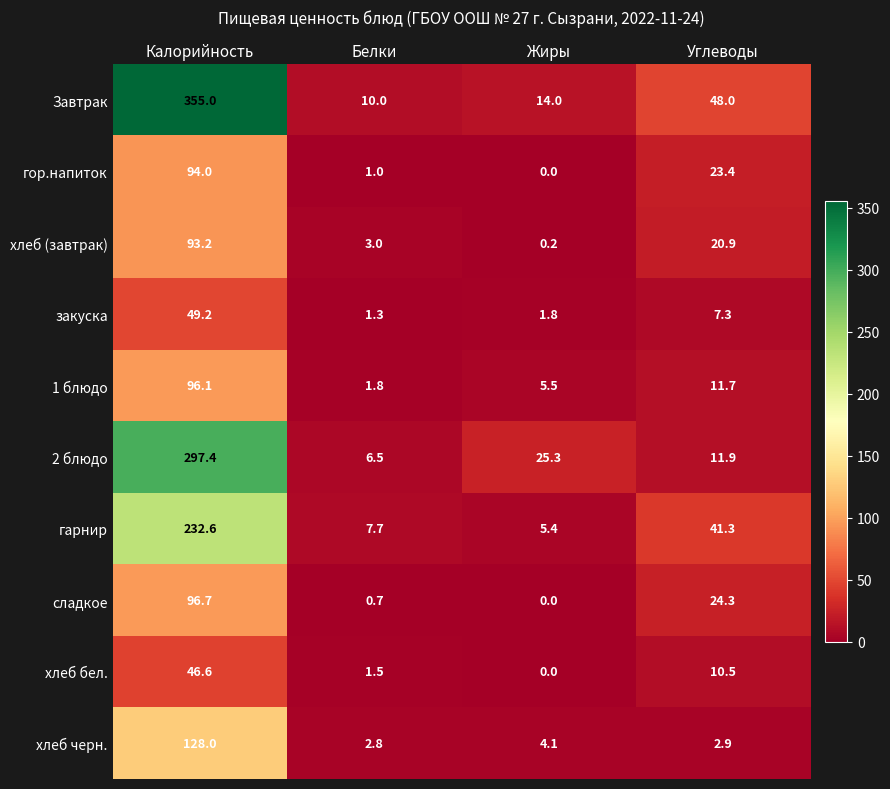

Which series has the widest spread of values?

Завтрак